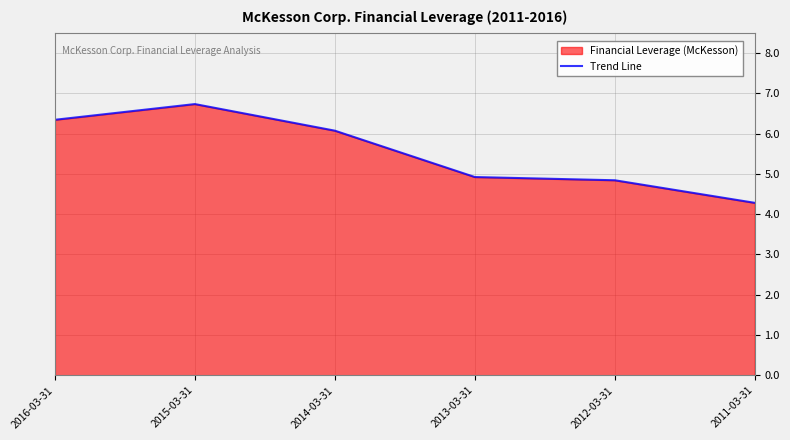

What value does the data have at 2015-03-31?

6.7